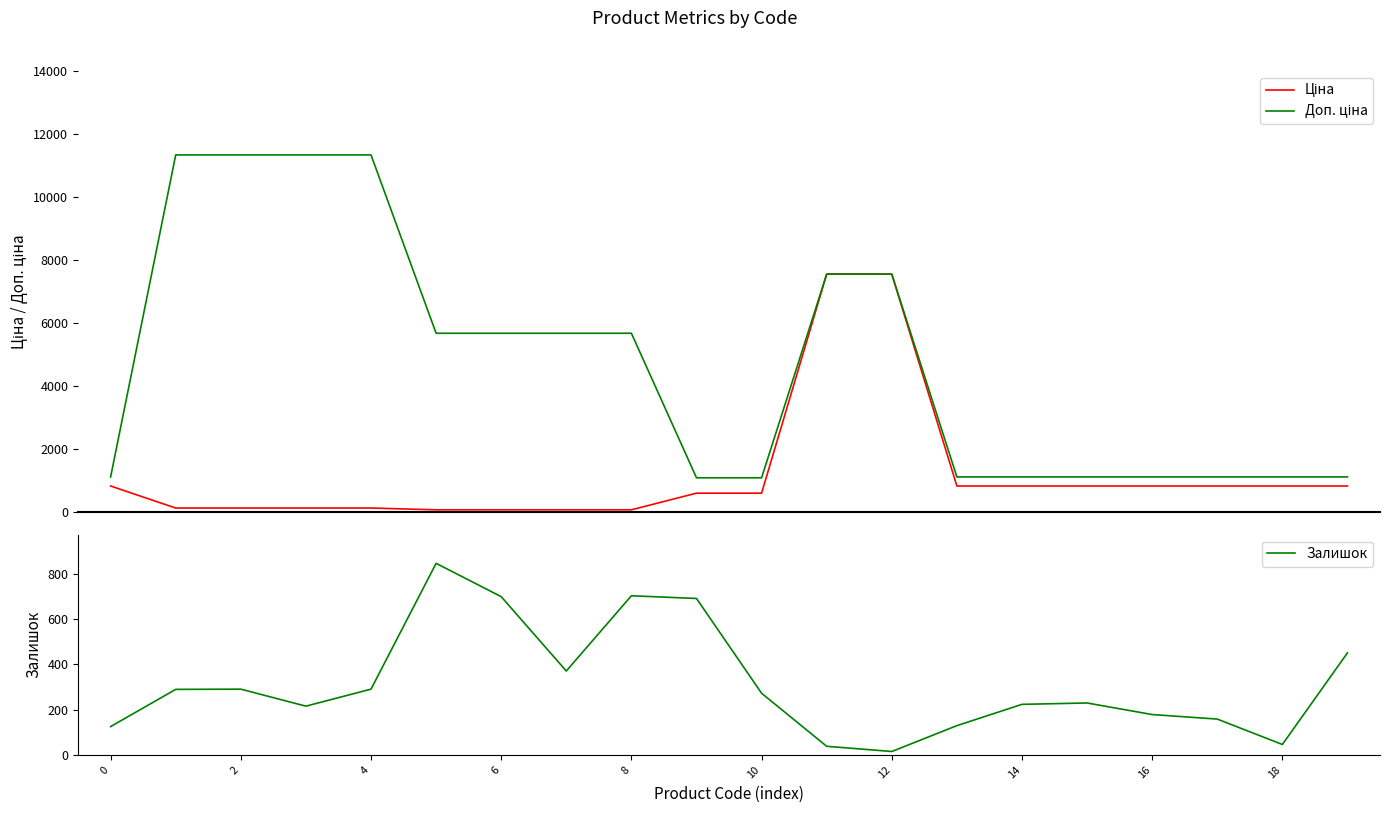

Does the chart have visible grid lines?

No